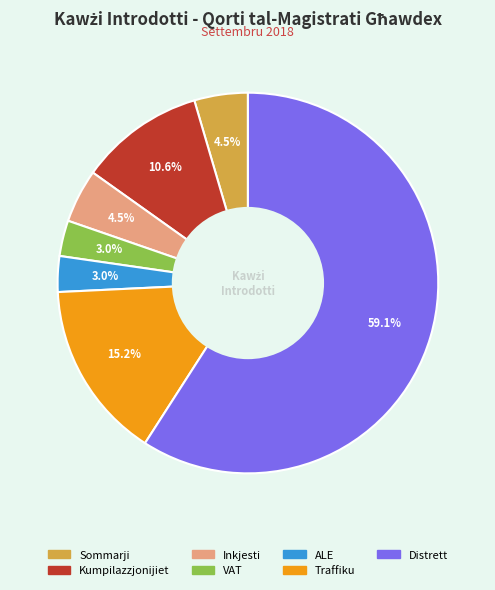

Approximately how many times larger is the value at VAT compared to ALE?

1.0